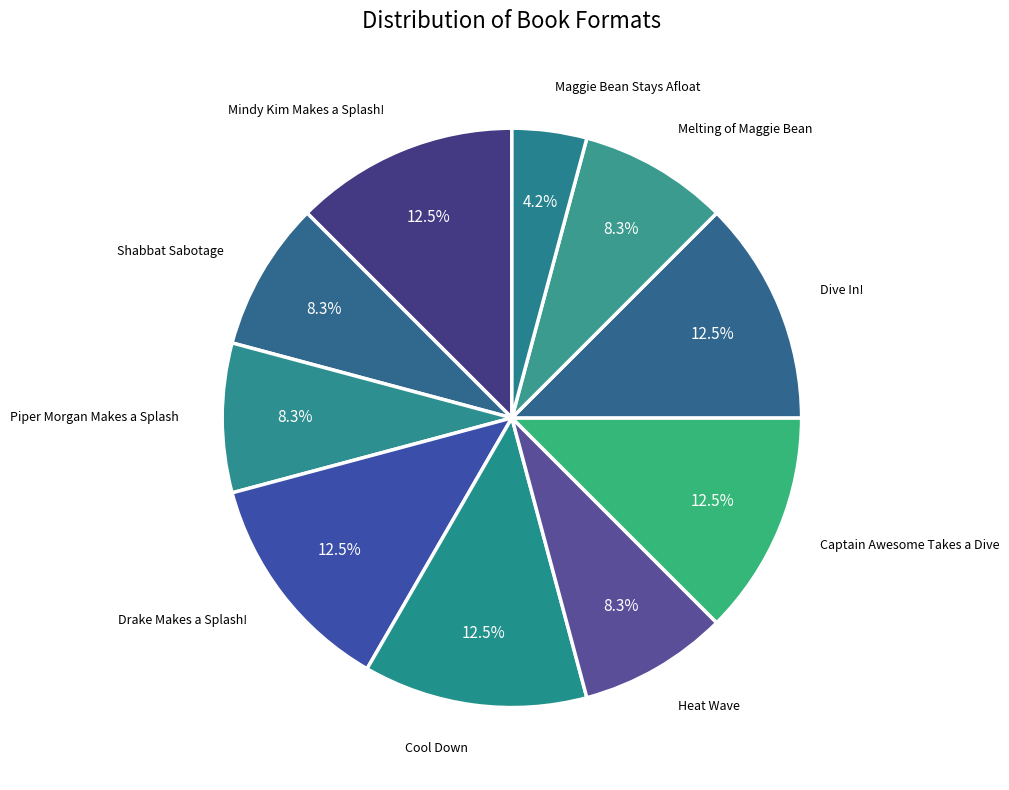

What is the smallest slice in the pie chart?

Maggie Bean Stays Afloat